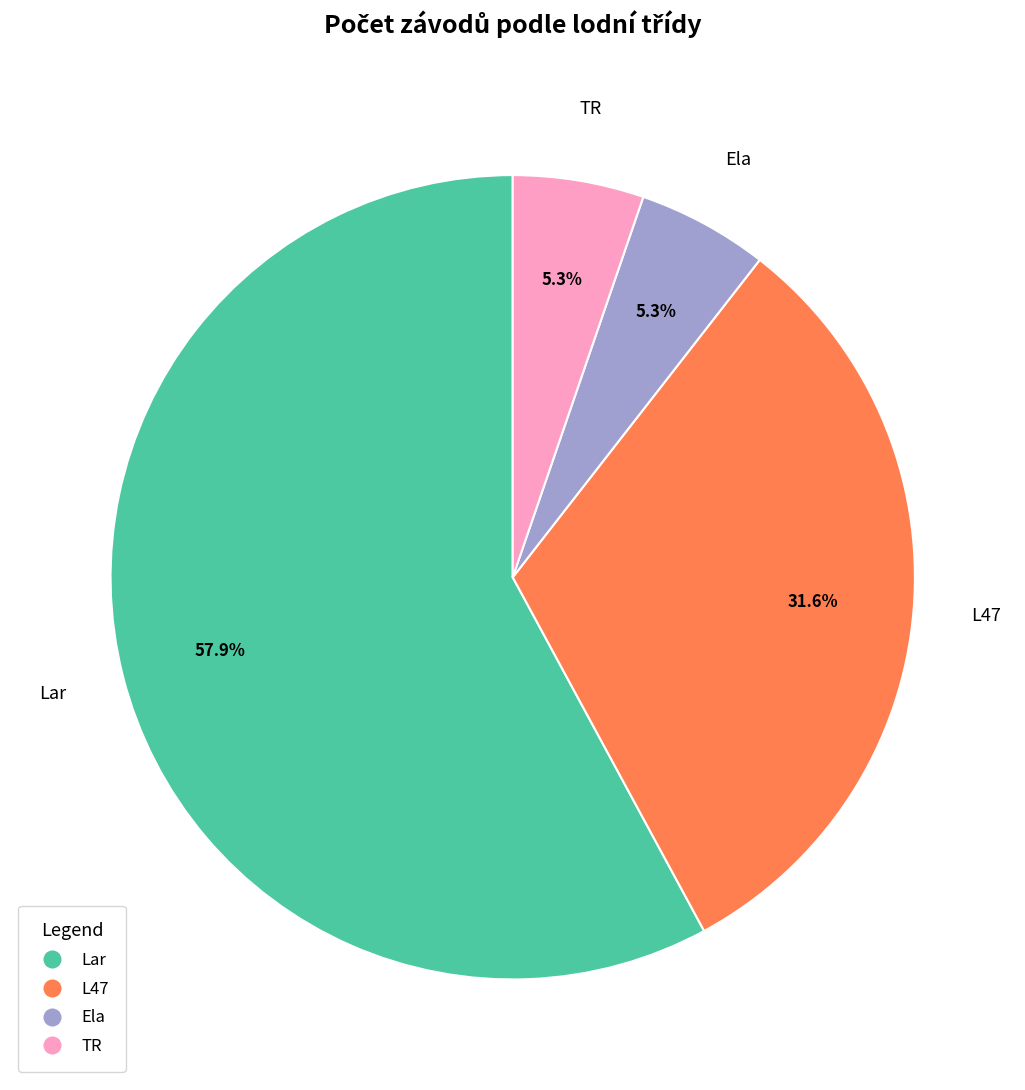

Is there any slice that represents more than half of the pie?

Yes